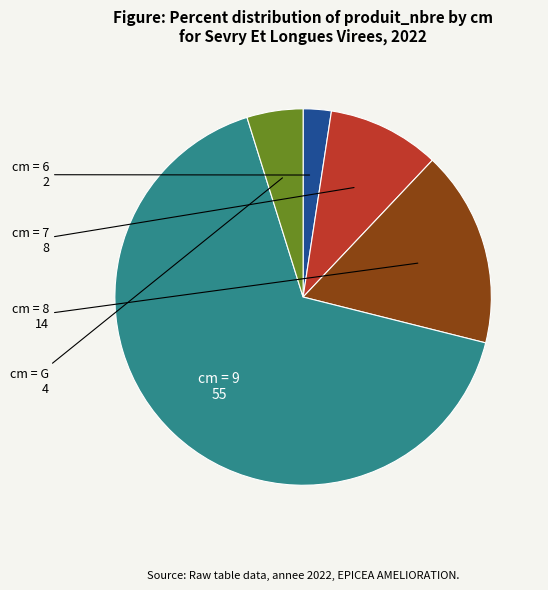

Rank the categories by value from highest to lowest.

9, 8, 7, G, 6